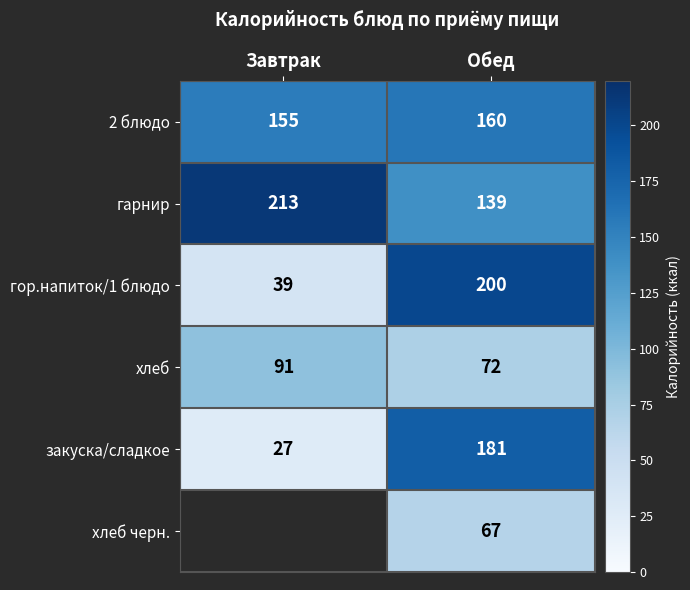

Is it true that хлеб equals 49 at Завтрак?

False